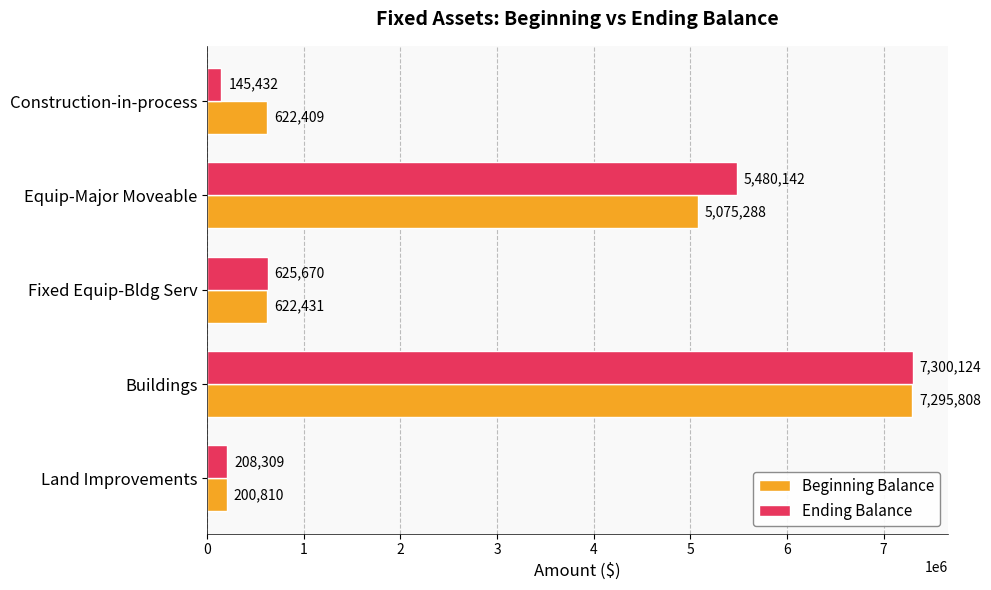

What is the minimum value for Ending Balance?

145432